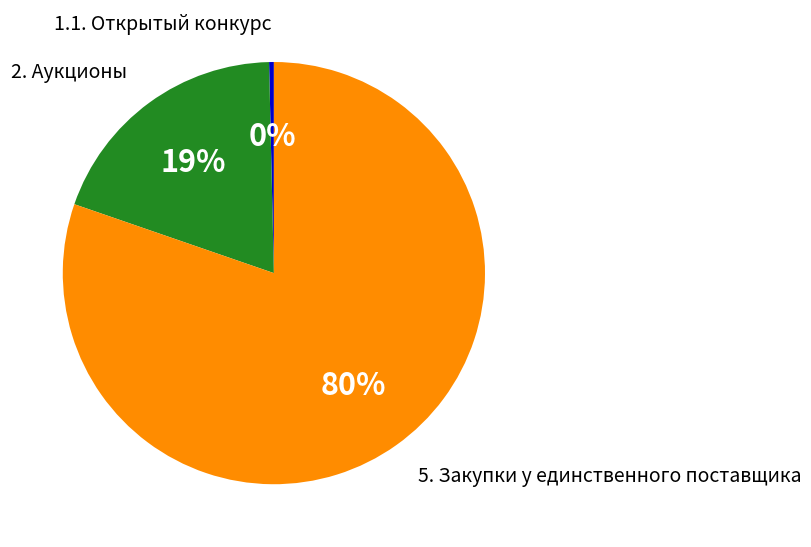

Does any single category account for the majority?

Yes